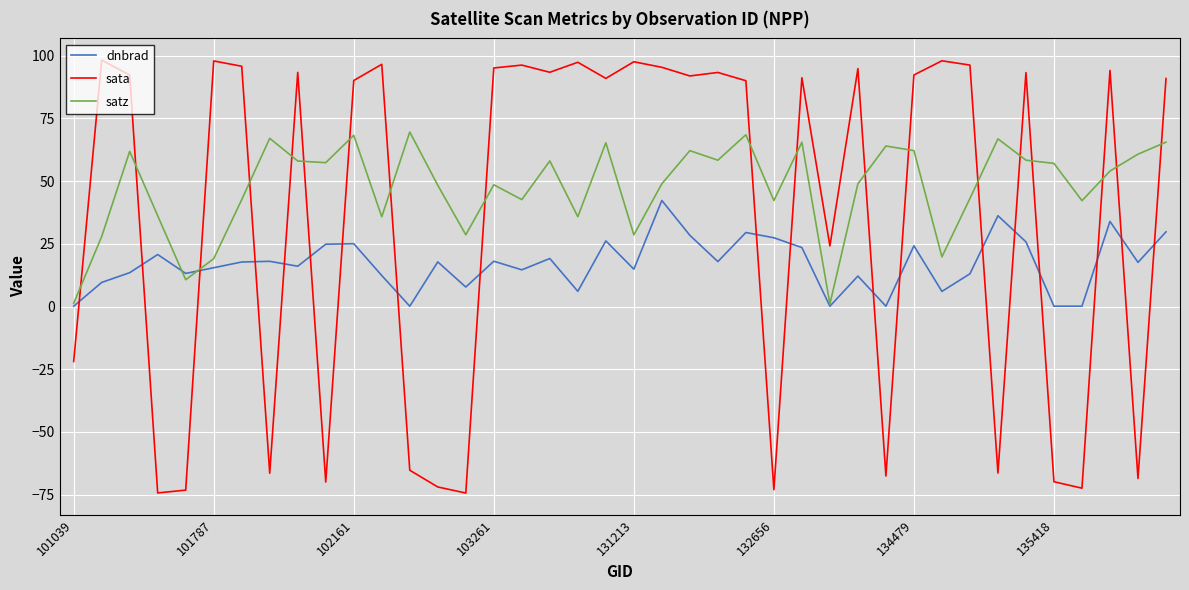

True or false: sata and dnbrad intersect in this chart.

True